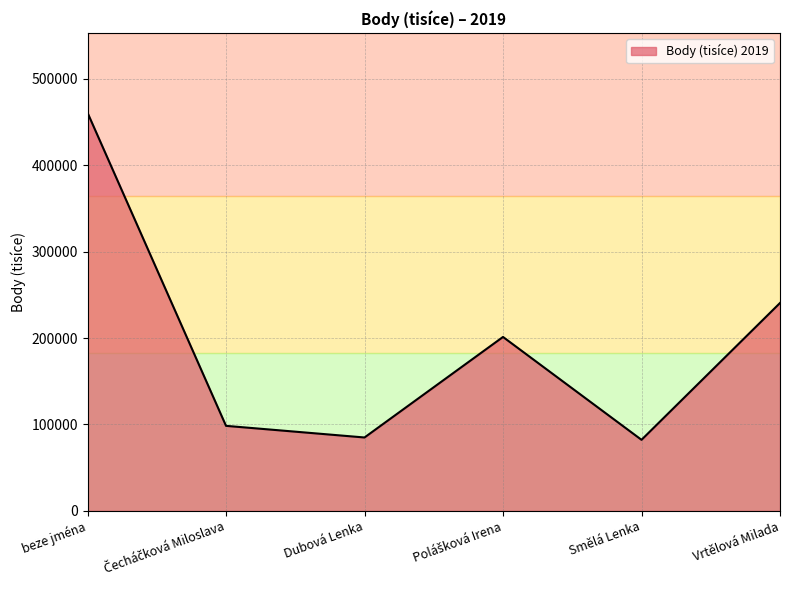

What is the difference between the maximum and minimum values?

378463.3